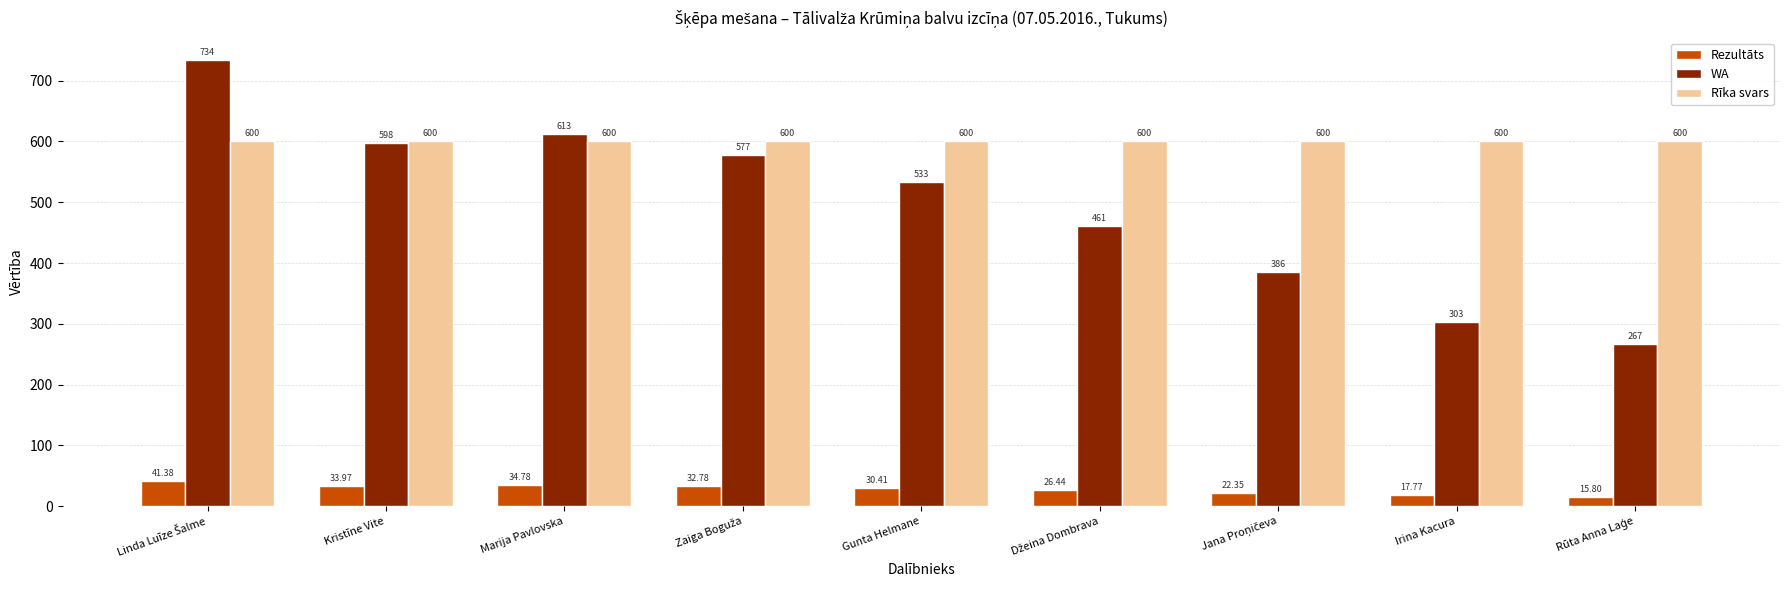

What is the difference between the maximum and minimum values in the WA series?

467.0